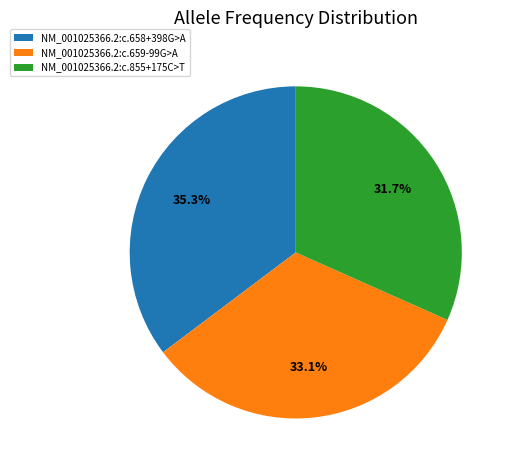

To the nearest percent, what portion does NM_001025366.2:c.658+398G>A represent?

35%